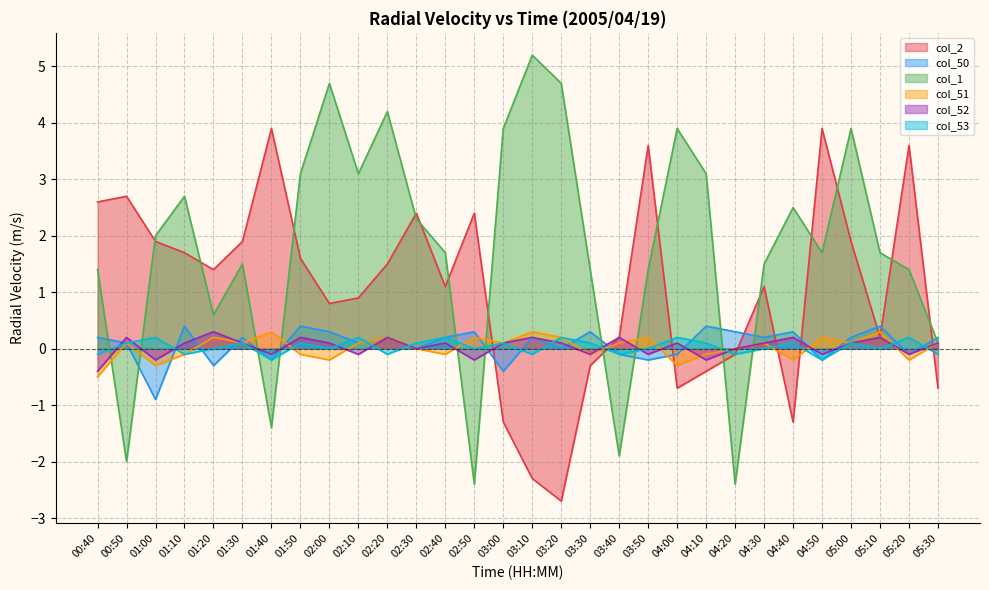

Which has a higher value, 03:20 or 03:30?

03:30